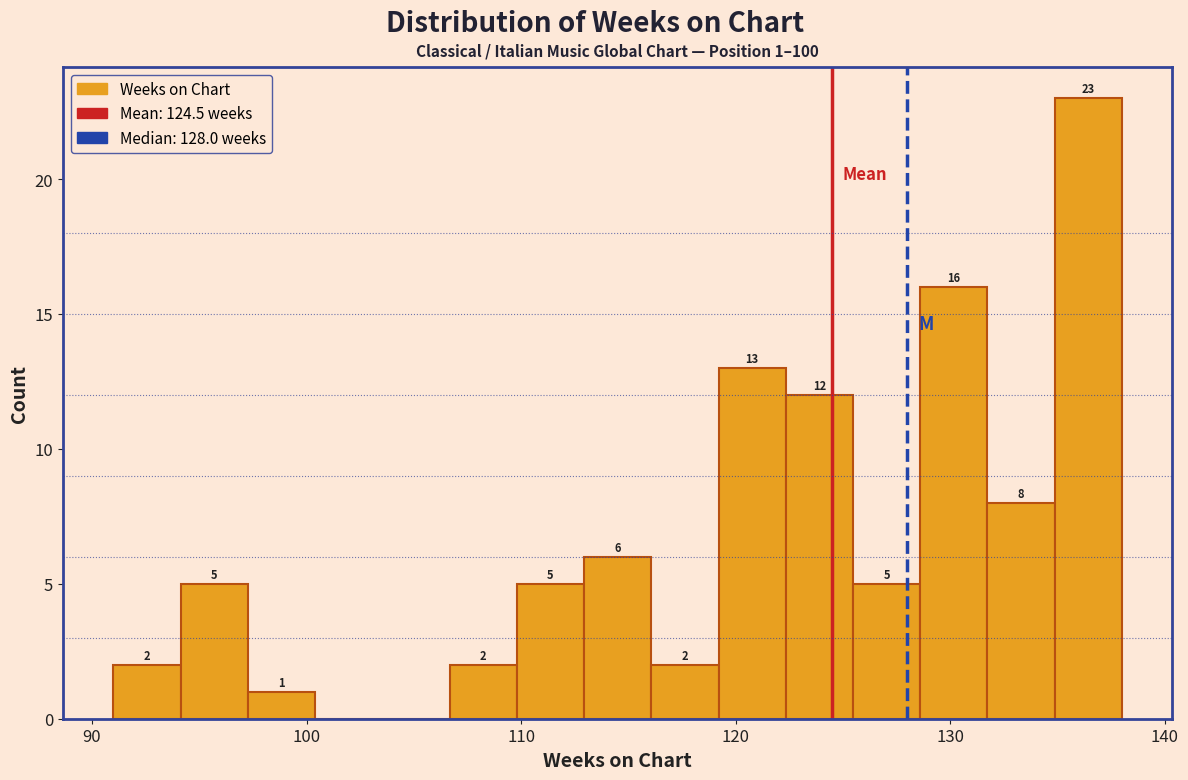

Around what value on the x-axis is the tallest bar? Give the approximate position of its centre, as read against the axis.

136